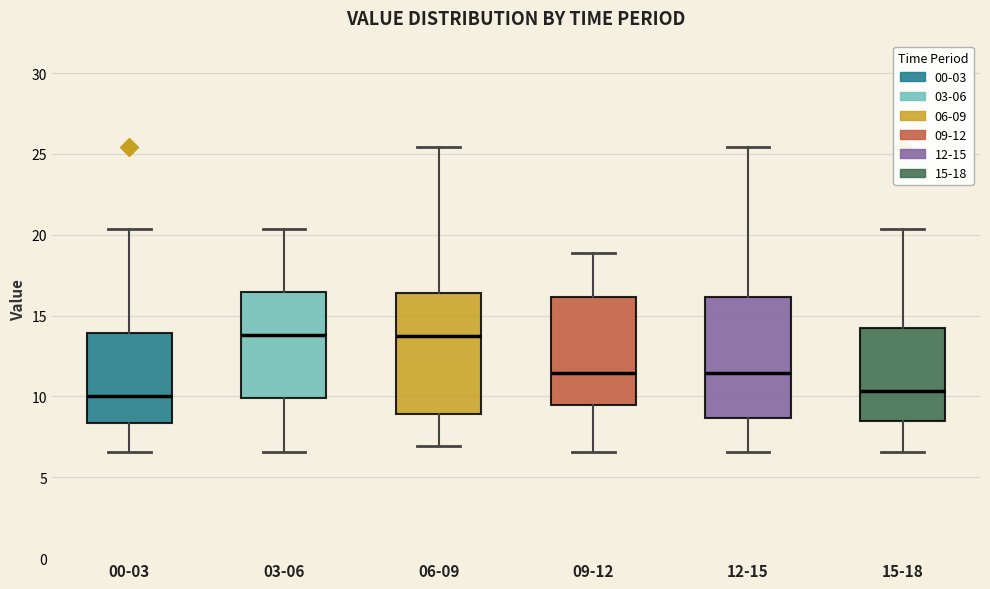

Where is the lower edge of the box for 12-15 on the y-axis? The values are not printed on the chart, so give them approximately, as read against the axis.

8.5